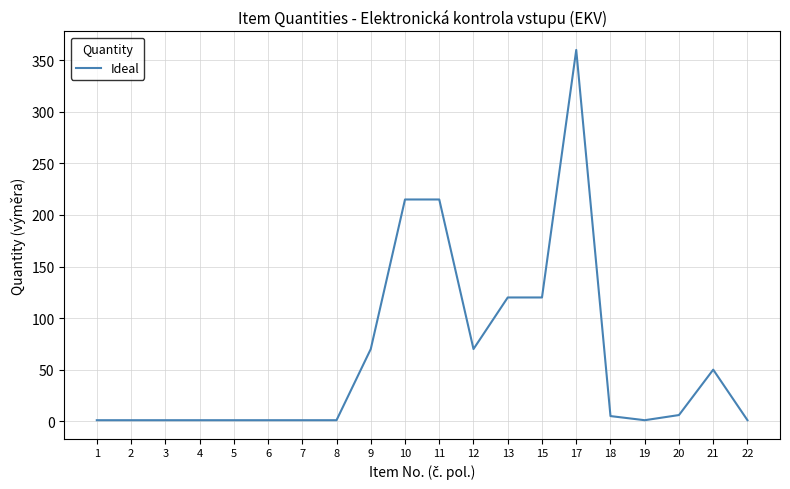

True or false: the data shows 48 at 11.

False